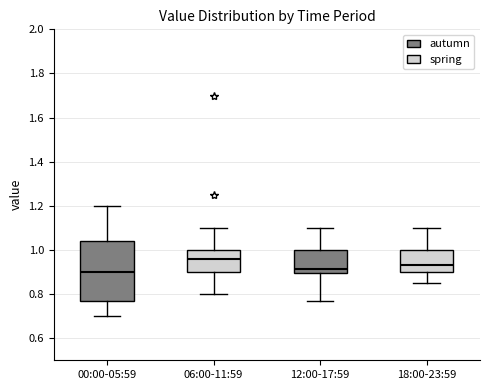

Reading left to right, transcribe this box plot: for each box, give where its median line is, the range the box spans, and where its two whiskers end, as read against the y-axis. The values are not printed on the chart, so give them approximately, as read against the axis.

00:00-05:59: median 0.90, box 0.78 to 1.04, whiskers 0.70 to 1.20
06:00-11:59: median 0.96, box 0.90 to 1.00, whiskers 0.80 to 1.10
12:00-17:59: median 0.92, box 0.90 to 1.00, whiskers 0.78 to 1.10
18:00-23:59: median 0.94, box 0.90 to 1.00, whiskers 0.86 to 1.10